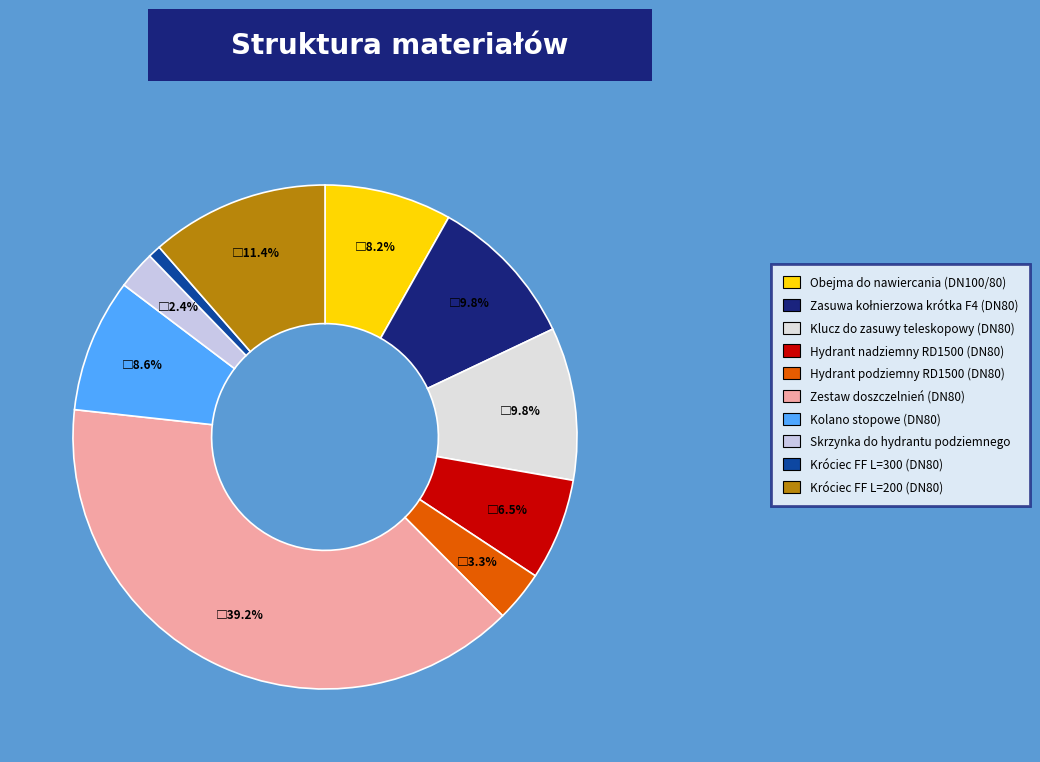

What percentage is the Króciec FF L=300 (DN80) slice, to the nearest percent?

1%